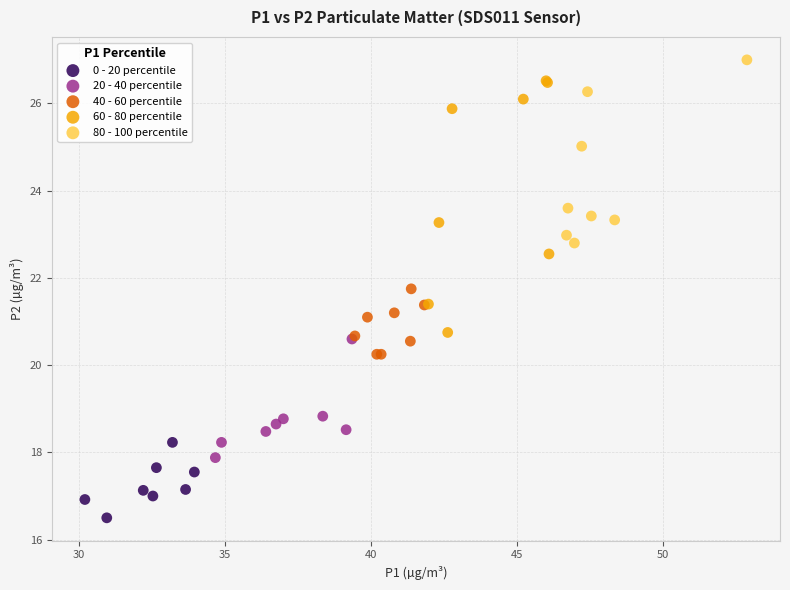

Which series contains the lowest Y value?

0 - 20 percentile